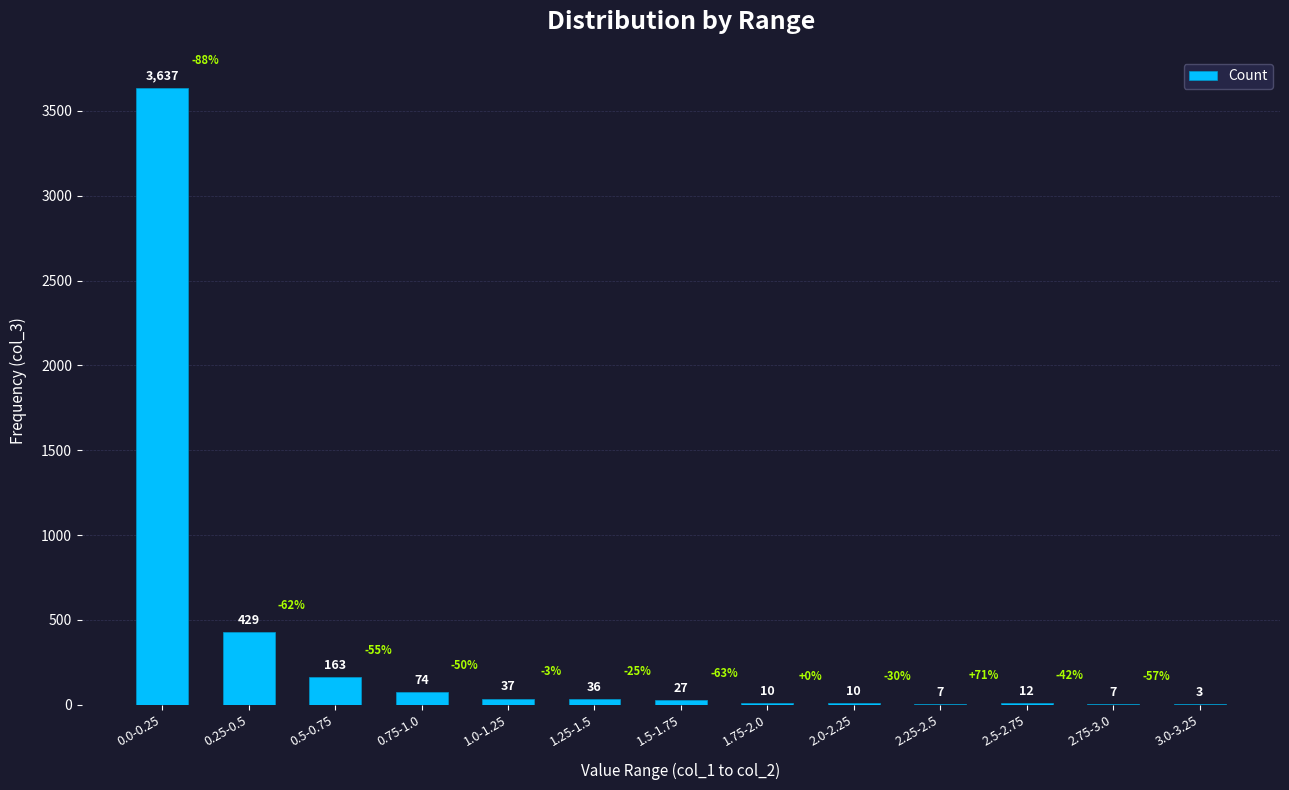

How many categories are shown in the chart?

13